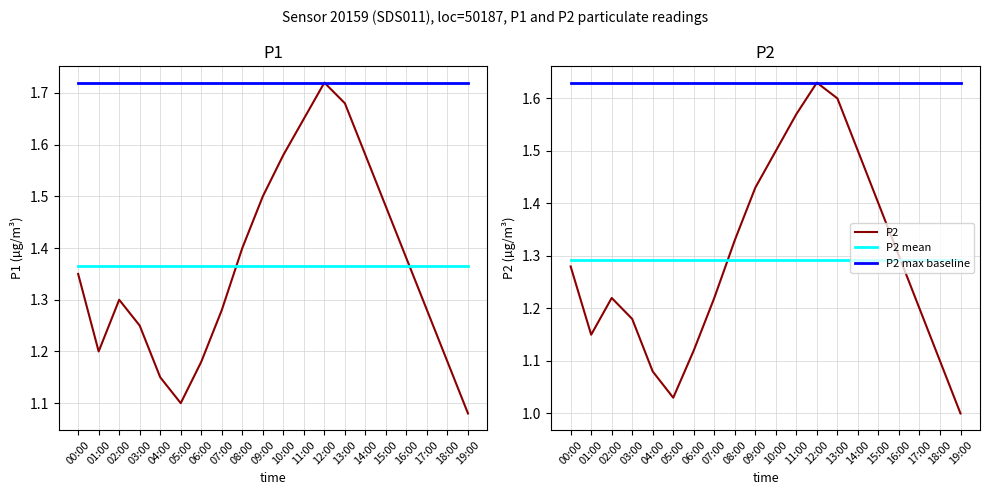

What is the maximum value for P1 mean?

1.4